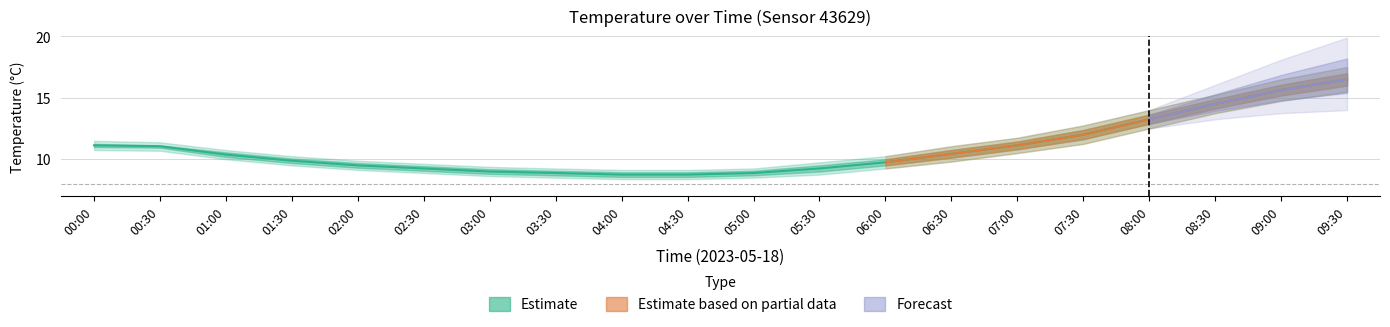

What is the sum of all temperature values?

217.9